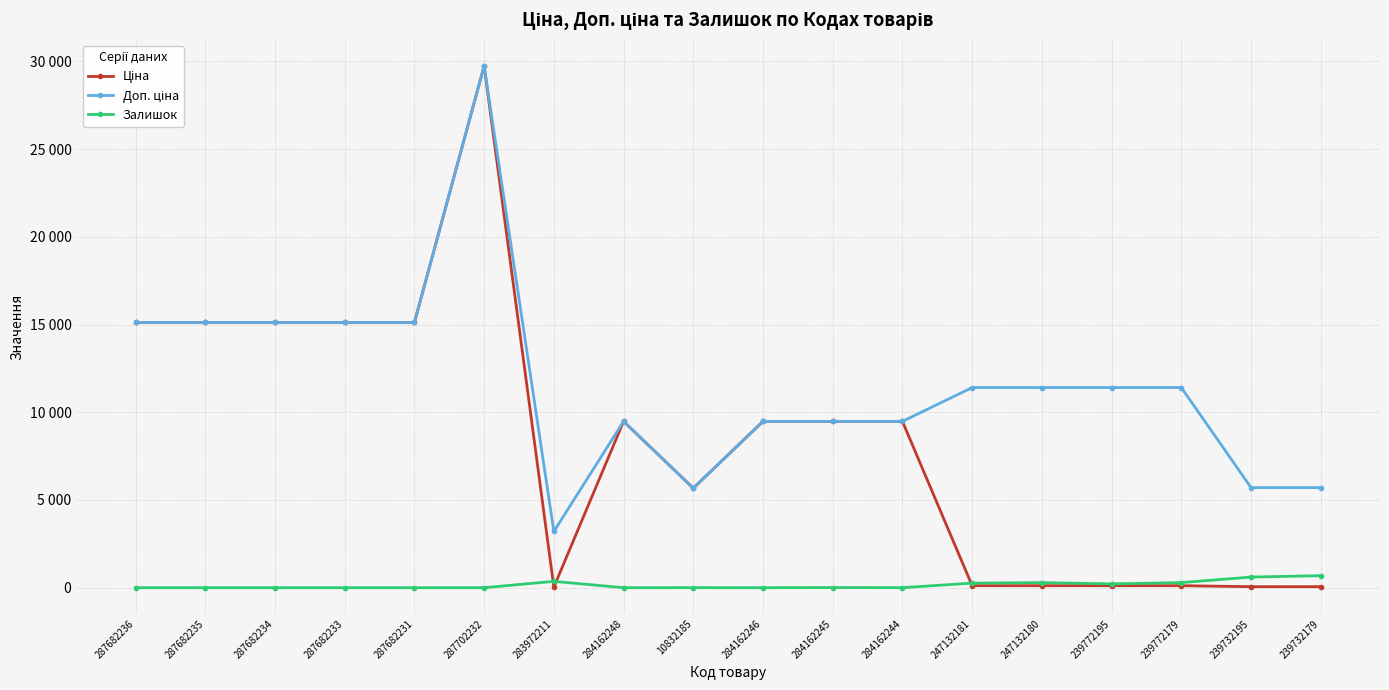

Where is Ціна nearest to the value 14889?

287682236